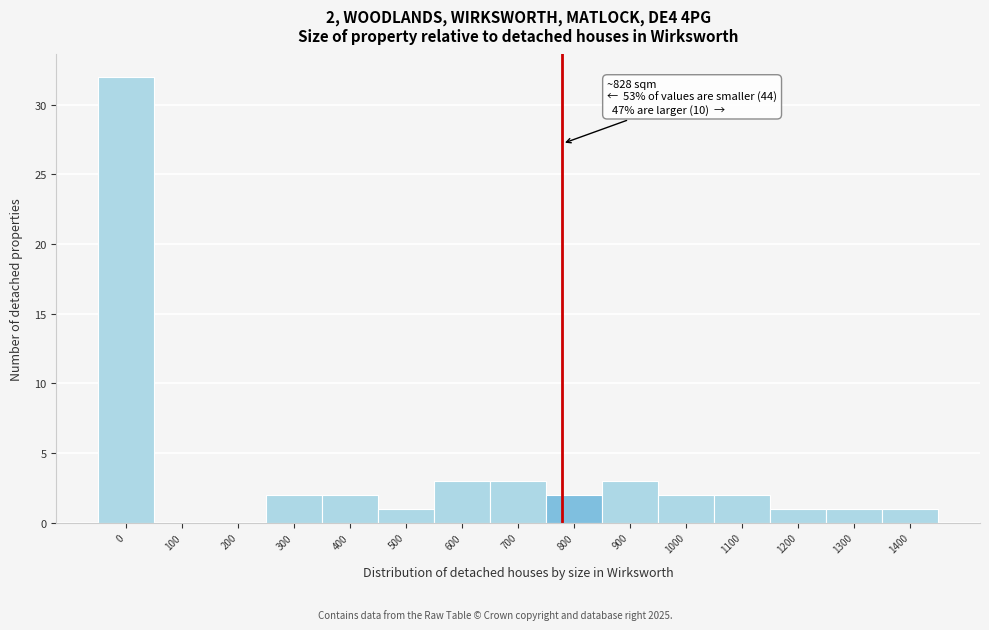

Reading left to right, what are all the values shown in this chart?

0=32	100=0	200=0	300=2	400=2	500=1	600=3	700=3	800=2	900=3	1000=2	1100=2	1200=1	1300=1	1400=1